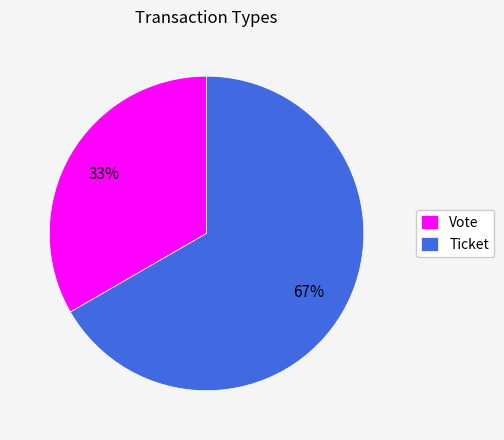

Count the number of slices in the pie.

2